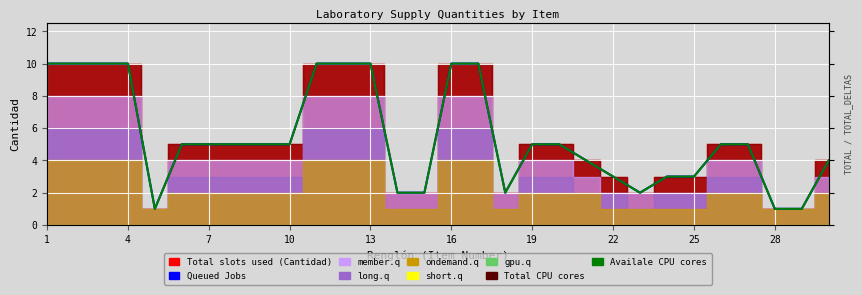

Where does the Availale CPU cores series first go above 5?

1